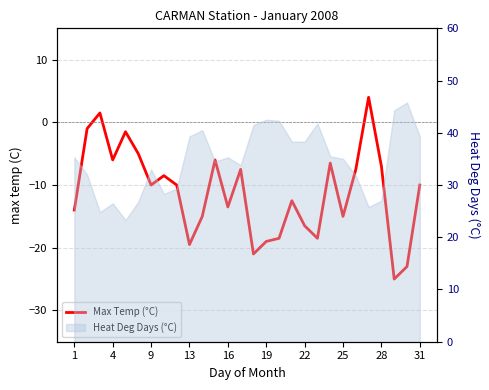

What is the greatest value displayed?

4.0